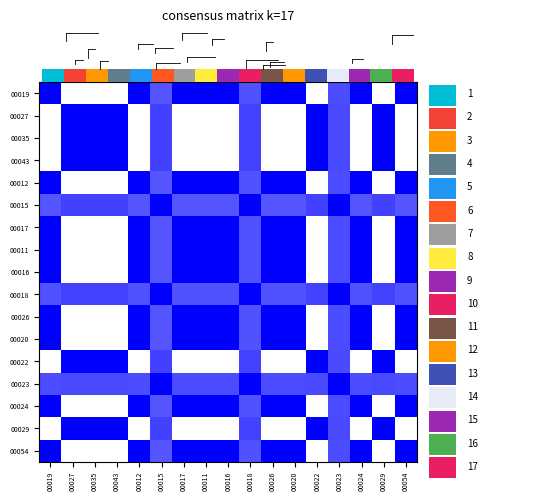

What is the sum of all 00054 values?

11.0